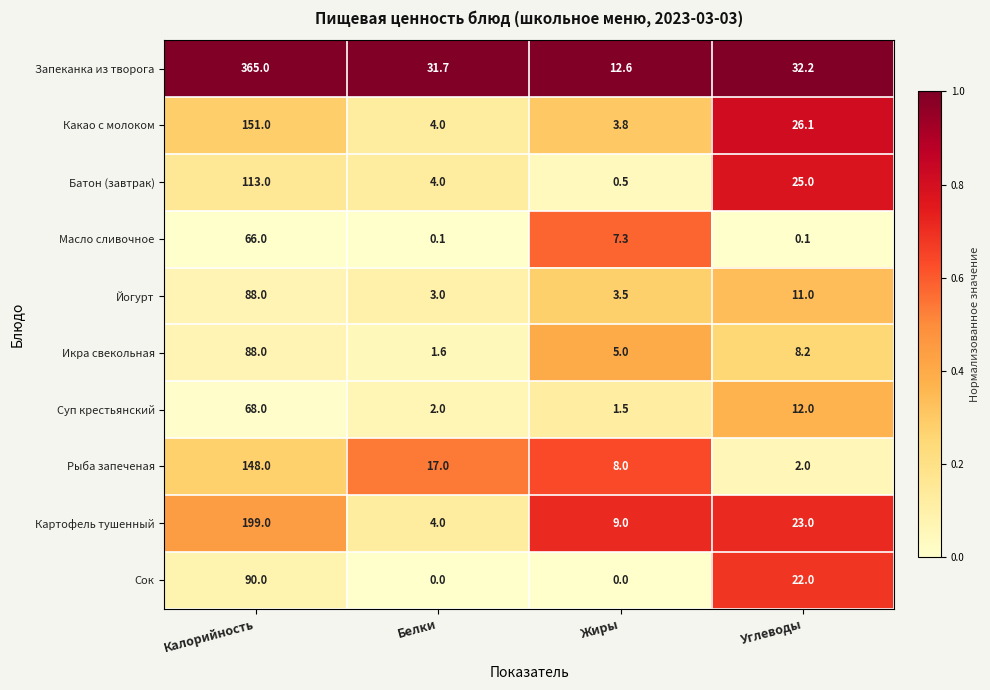

Which label corresponds to the largest value in the chart?

Калорийность